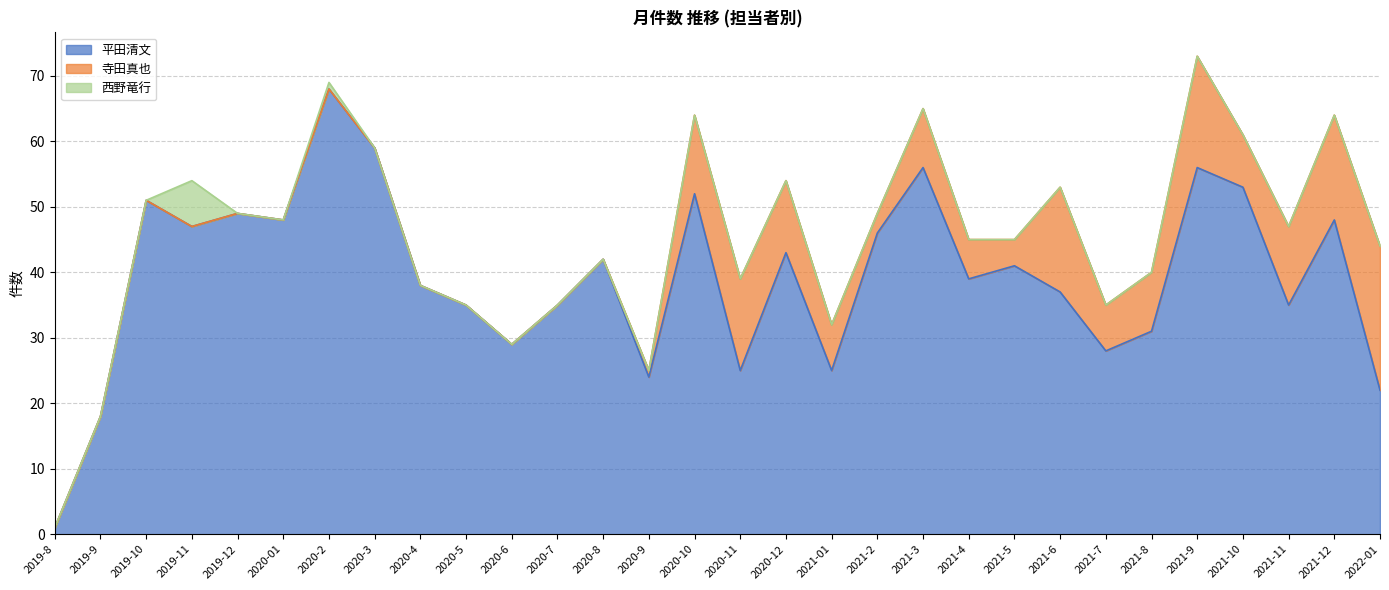

What is the lowest value of the 平田清文 series?

1